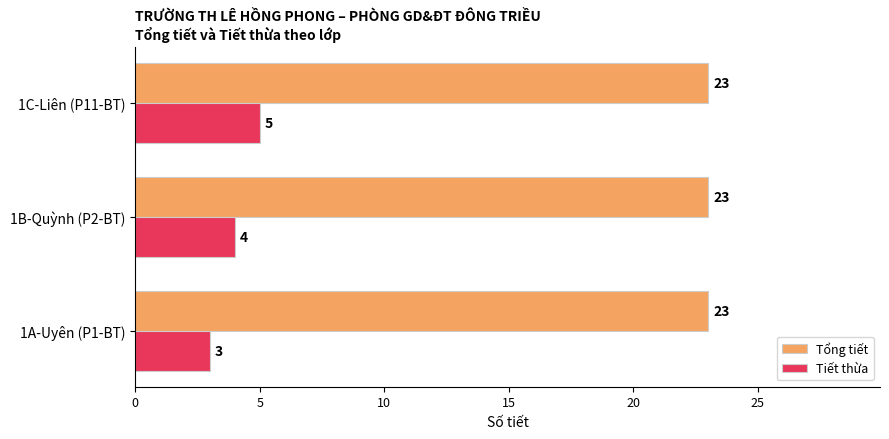

Is it true that Tổng tiết equals 23 at 1B-Quỳnh (P2-BT)?

True